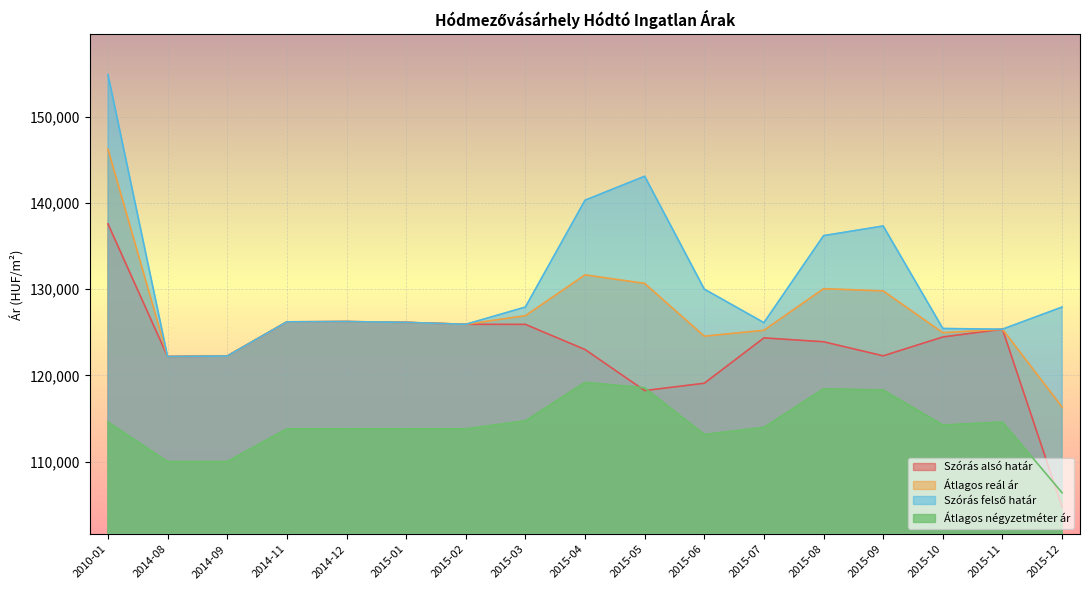

Rank the series by their maximum value, from lowest to highest.

Átlagos négyzetméter ár, Szórás alsó határ, Átlagos reál ár, Szórás felső határ